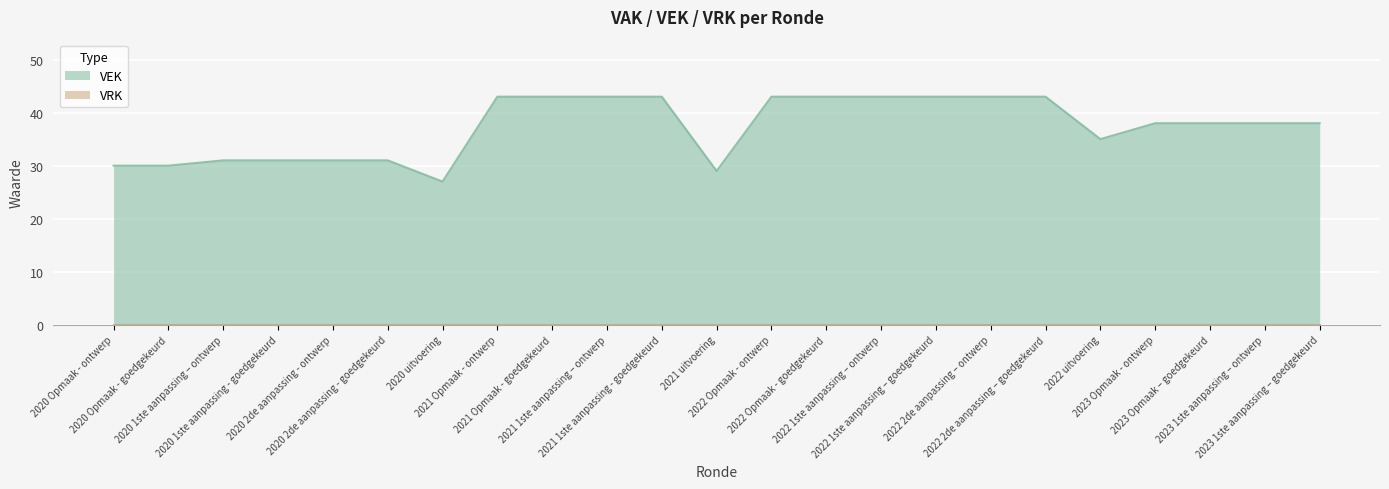

What position from the left is 2023 Opmaak - ontwerp?

20